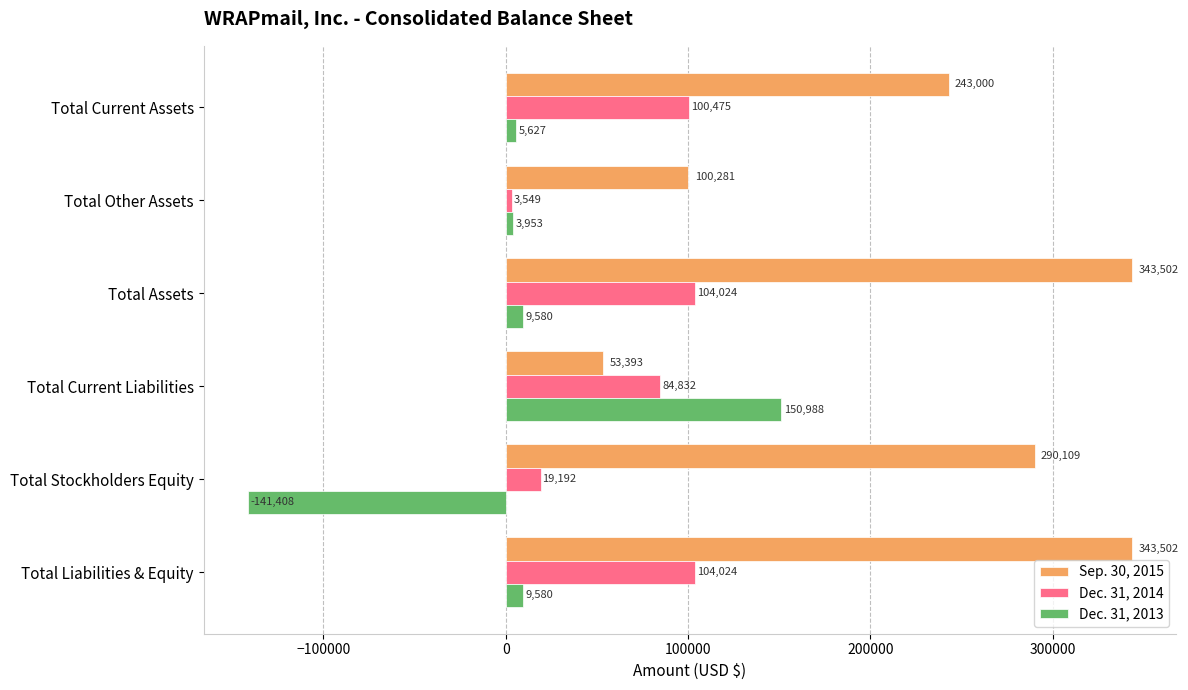

What is the sum of all Dec. 31, 2014 values?

416096